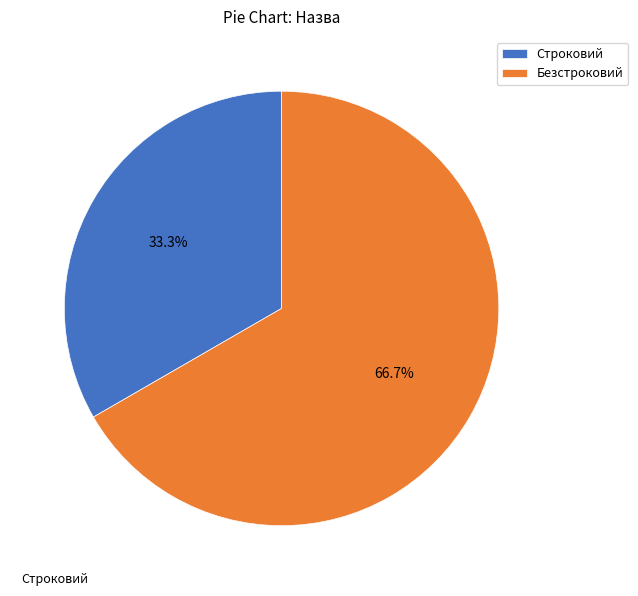

True or false: Безстроковий accounts for 52% of the total.

False